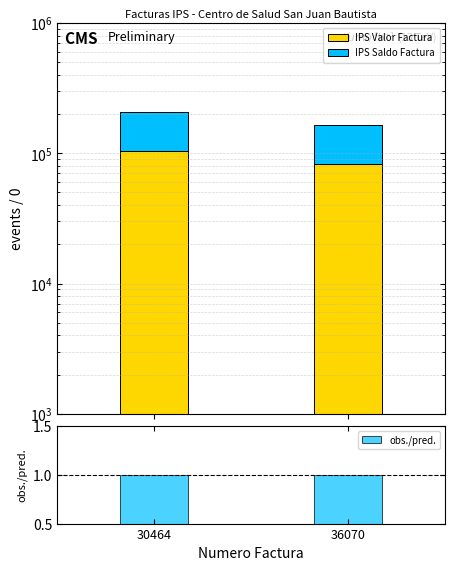

At how many categories does at least one series exceed 33994?

2